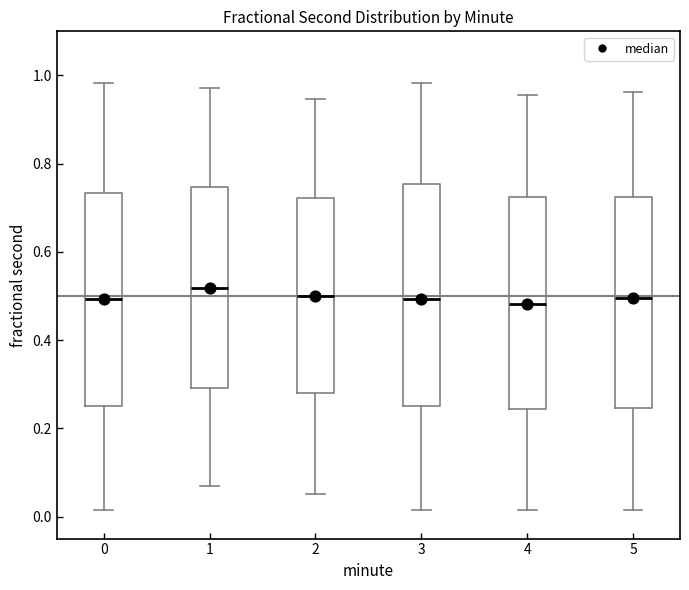

Where does the median line of the box at x = 4 sit on the y-axis? The values are not printed on the chart, so give them approximately, as read against the axis.

0.48